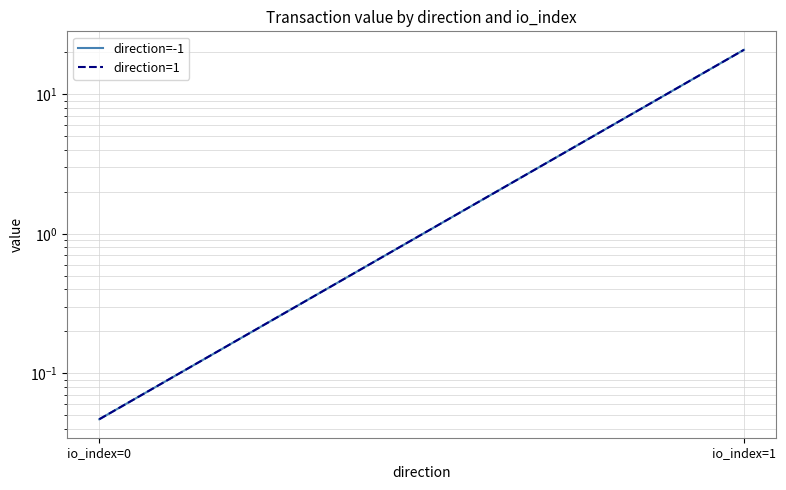

What is the sum of the direction=-1 values at io_index=0 and io_index=1?

20.9